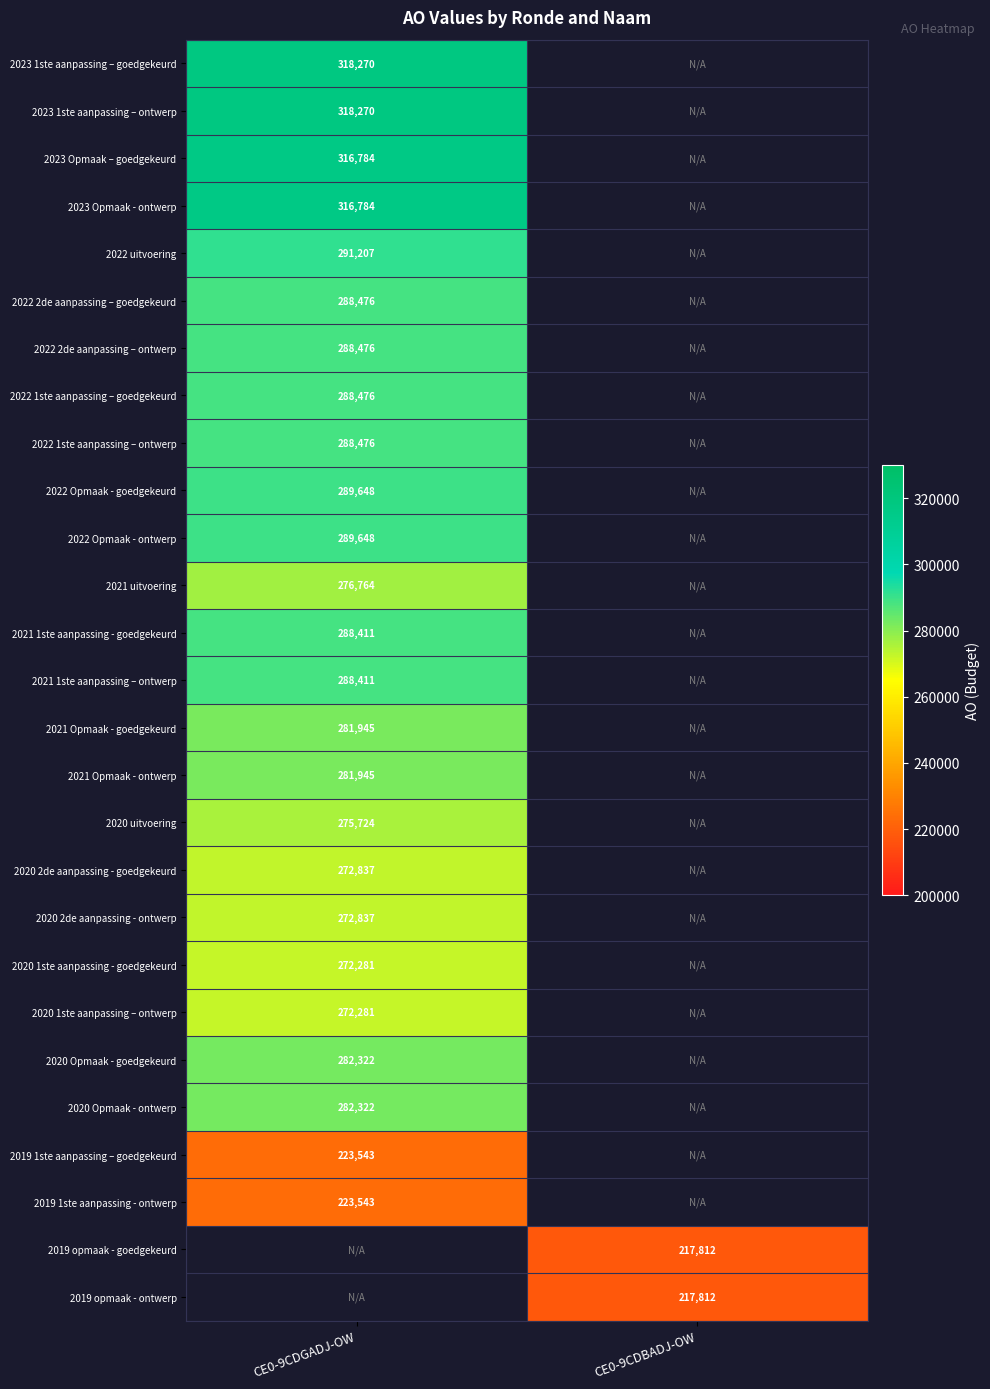

Is the value of 2020 Opmaak - goedgekeurd at CE0-9CDGADJ-OW greater than the value of 2020 uitvoering at CE0-9CDGADJ-OW?

Yes